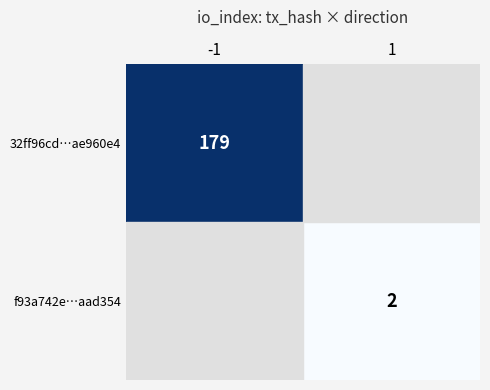

The value of 32ff96cd…ae960e4 at -1 is 37. True or false?

False